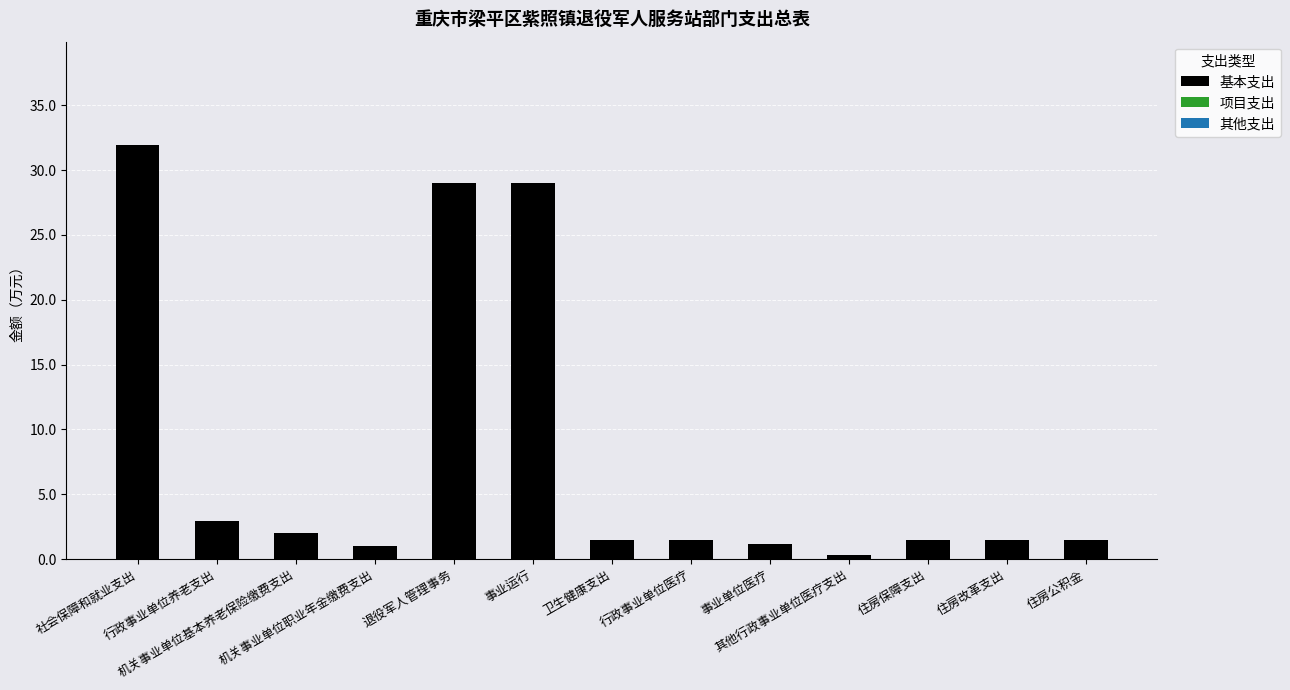

What is the difference between the second highest and second lowest values?

28.0